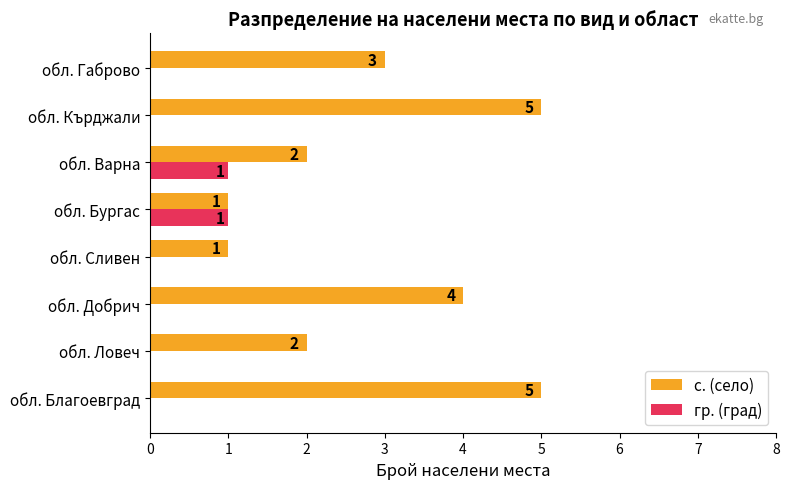

Is it true that с. (село) equals 3 at обл. Ловеч?

False